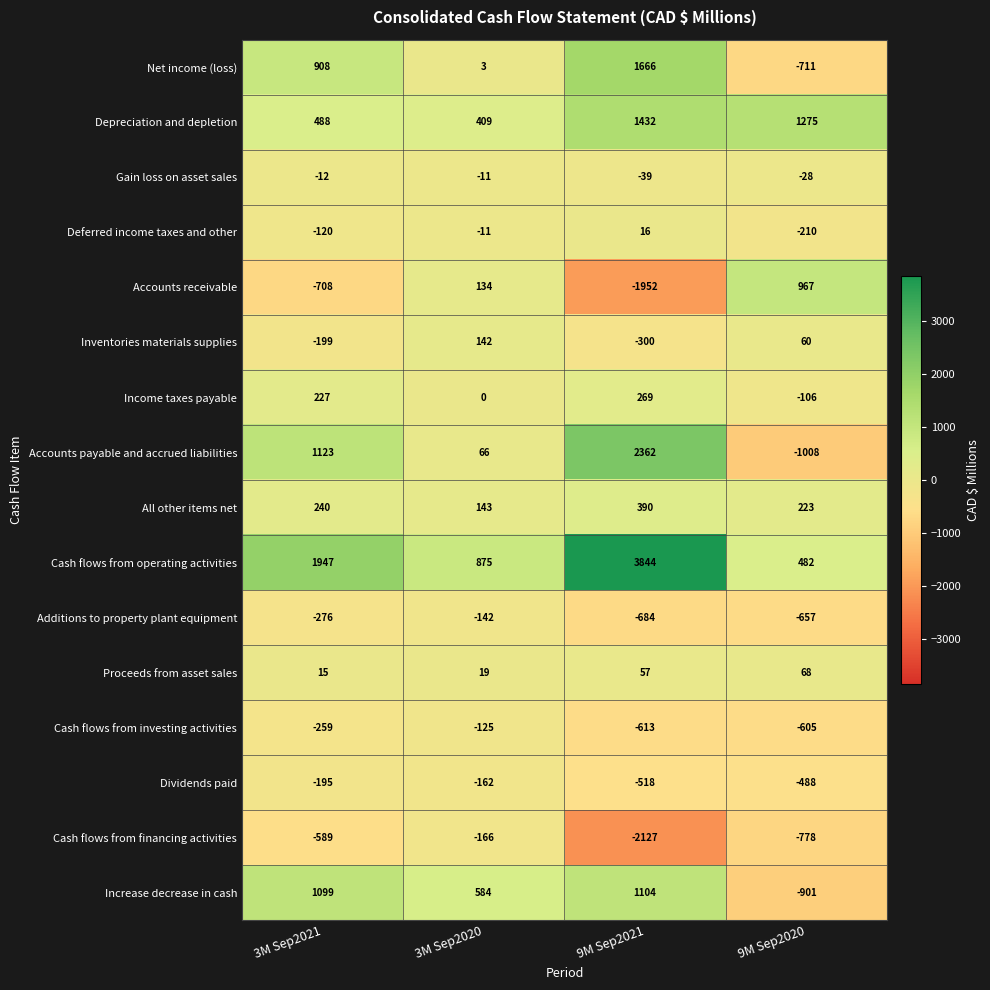

At which label does Deferred income taxes and other reach its minimum?

9M Sep2020